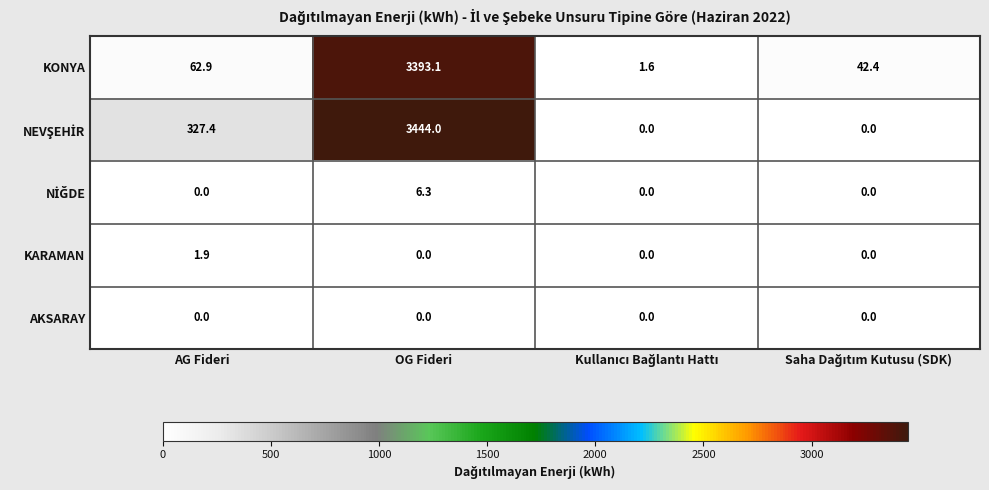

True or false: KONYA has a value of 1021.7 at OG Fideri.

False